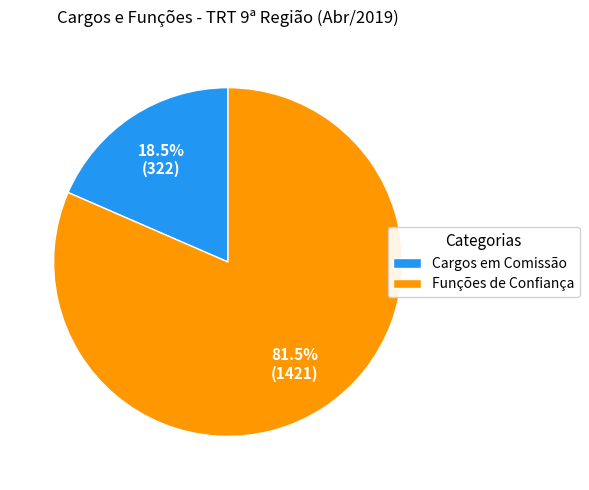

Rank the categories by value from lowest to highest.

Cargos em Comissão, Funções de Confiança